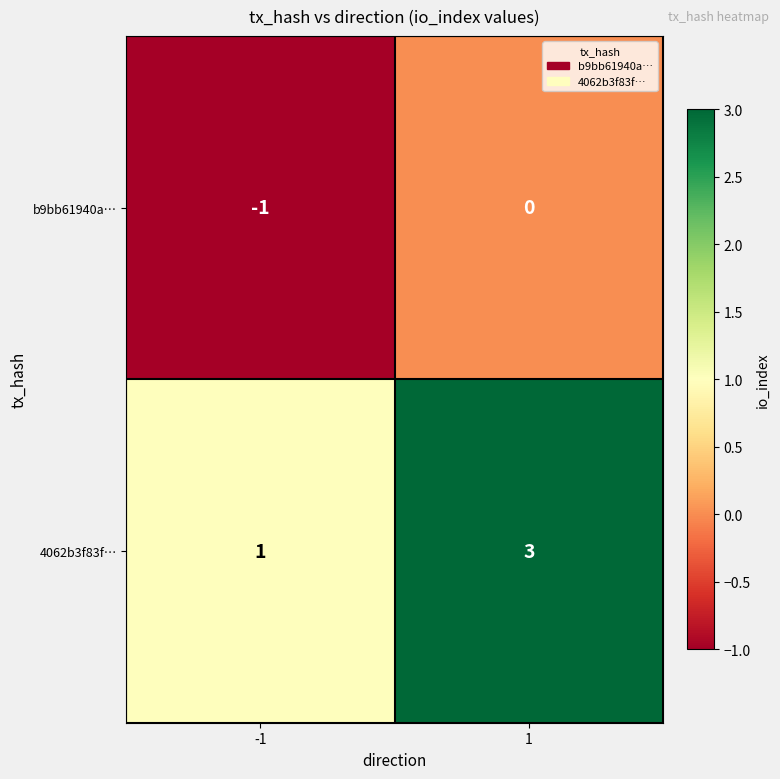

What is the sum of the 4062b3f83f… values at -1 and 1?

4